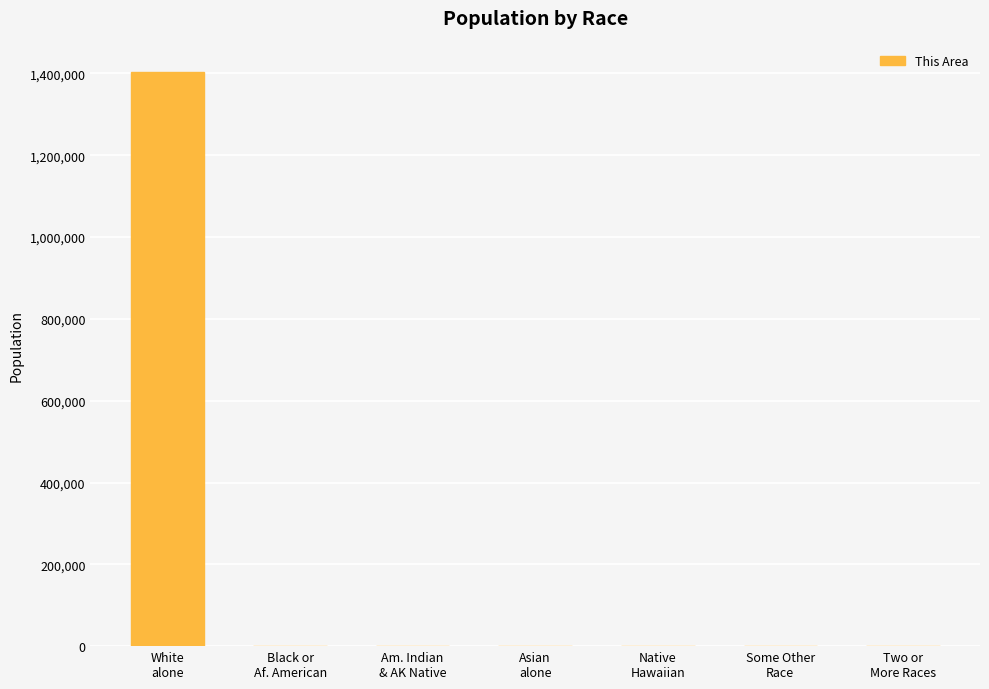

What is the greatest value displayed?

1403131